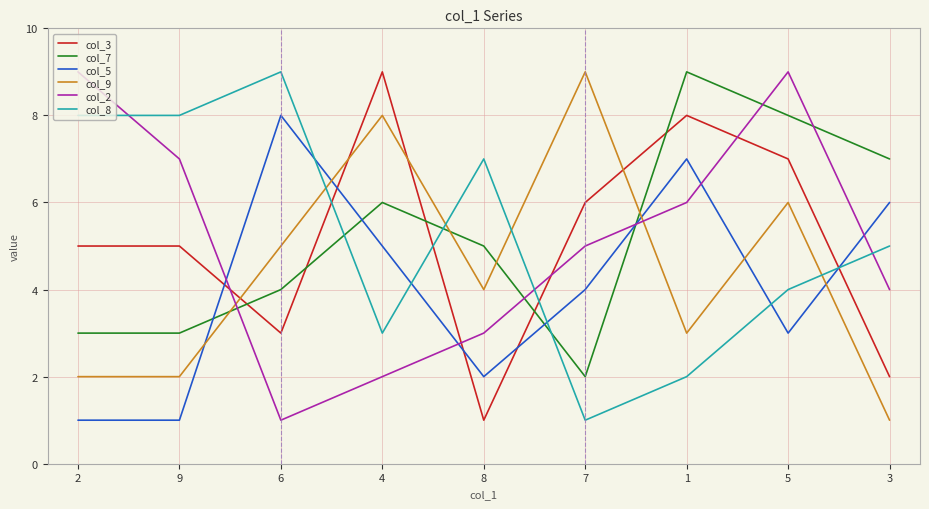

The value of col_2 at 8 is 3. True or false?

True